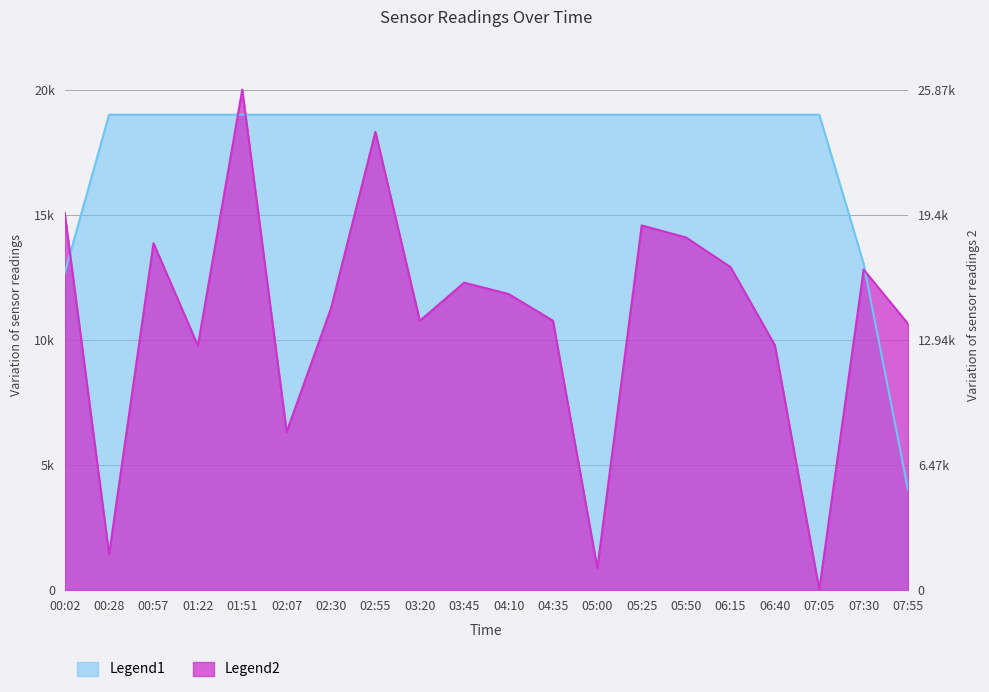

Is it true that Samples equals 6619.8 at 00:57?

False